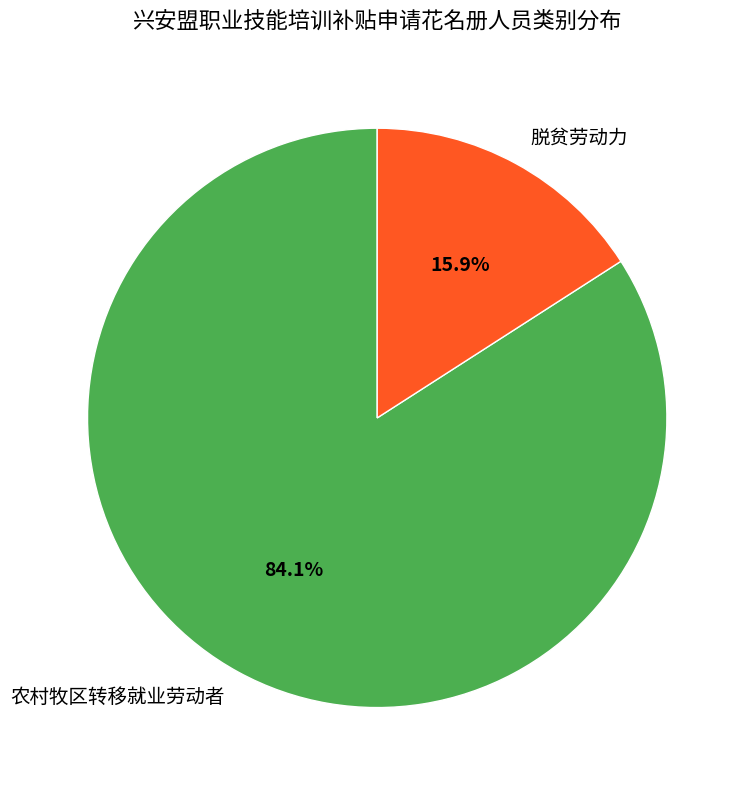

What is the ratio of the value at 农村牧区转移就业劳动者 to the value at 脱贫劳动力?

5.3